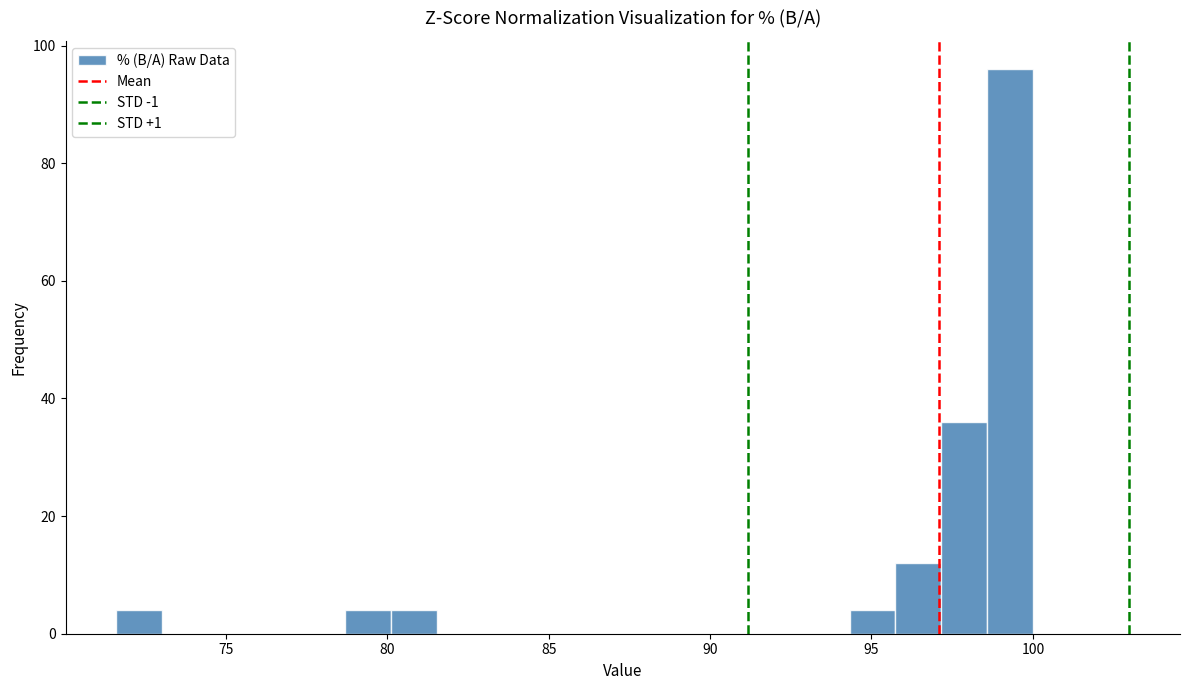

Read against the x-axis, roughly where is the centre of the tallest bar?

99.5